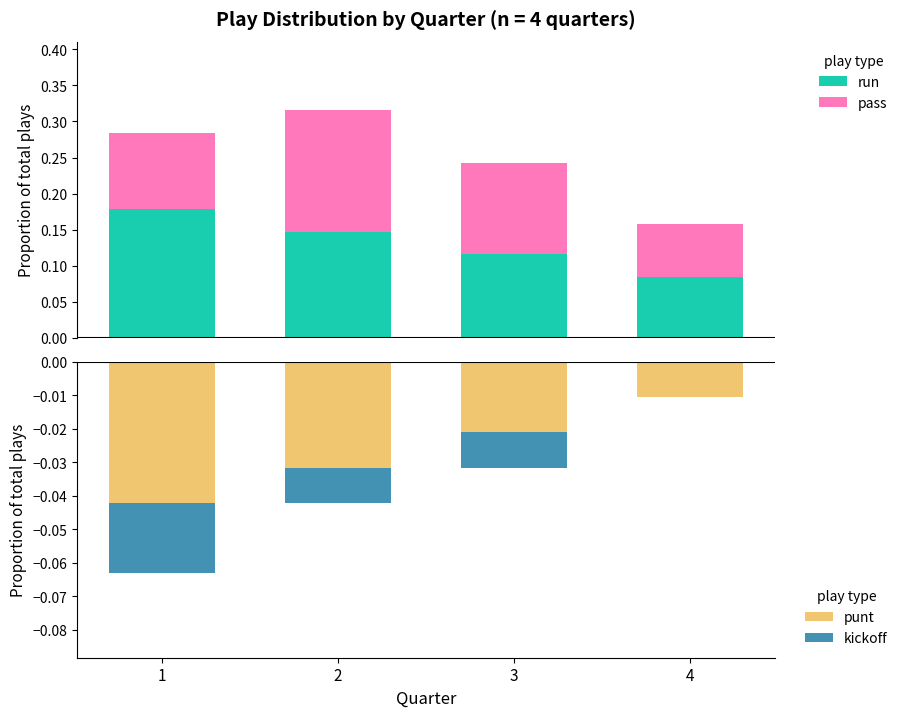

What value does the run series have at 4?

0.1